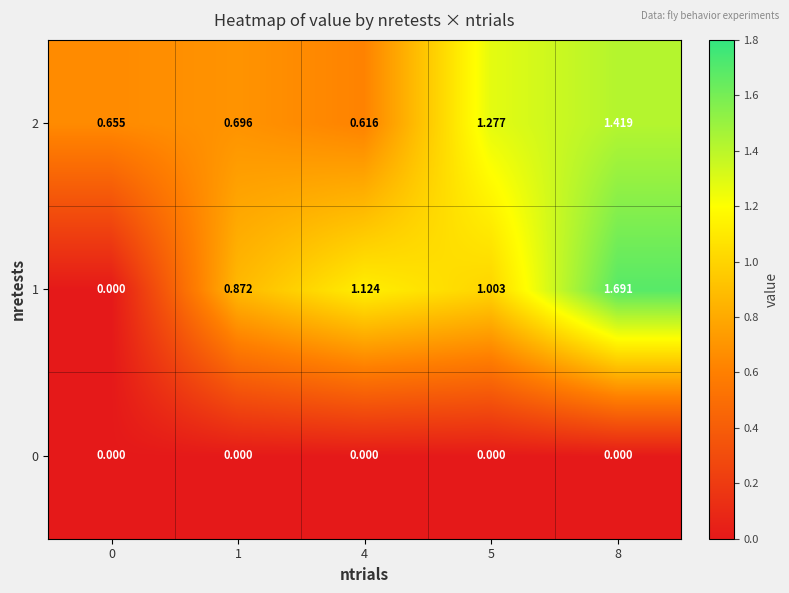

Which has a higher value, 1 or 5?

1